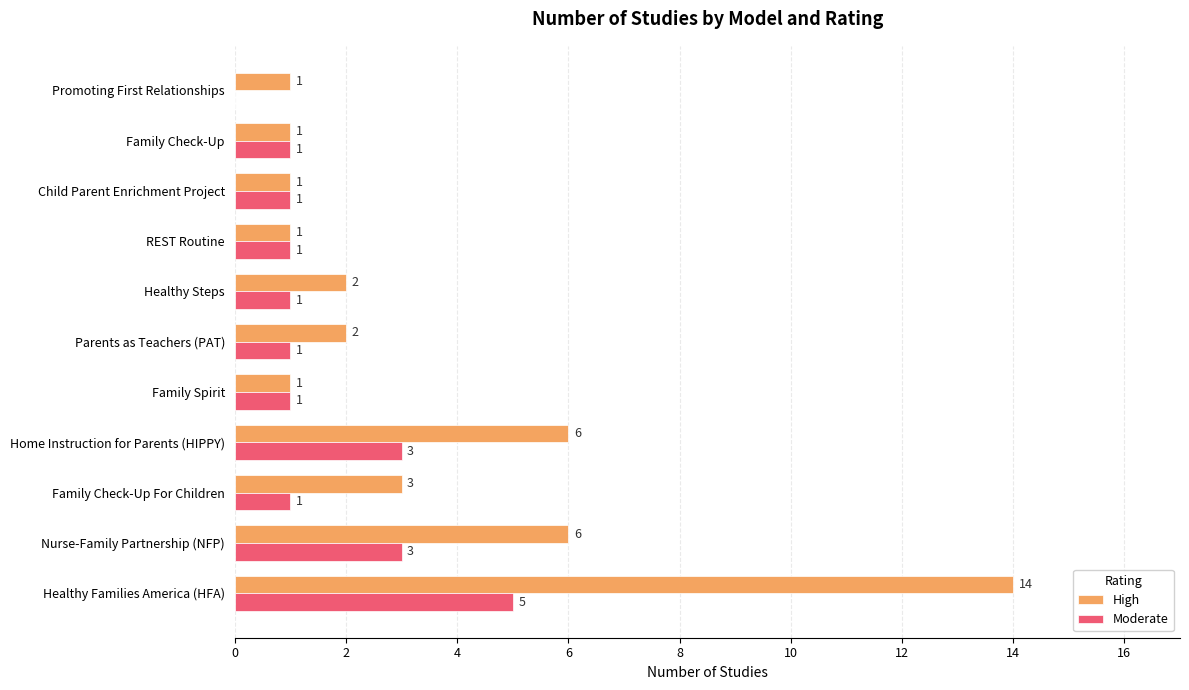

True or false: Moderate has a value of 3 at Promoting First Relationships.

False